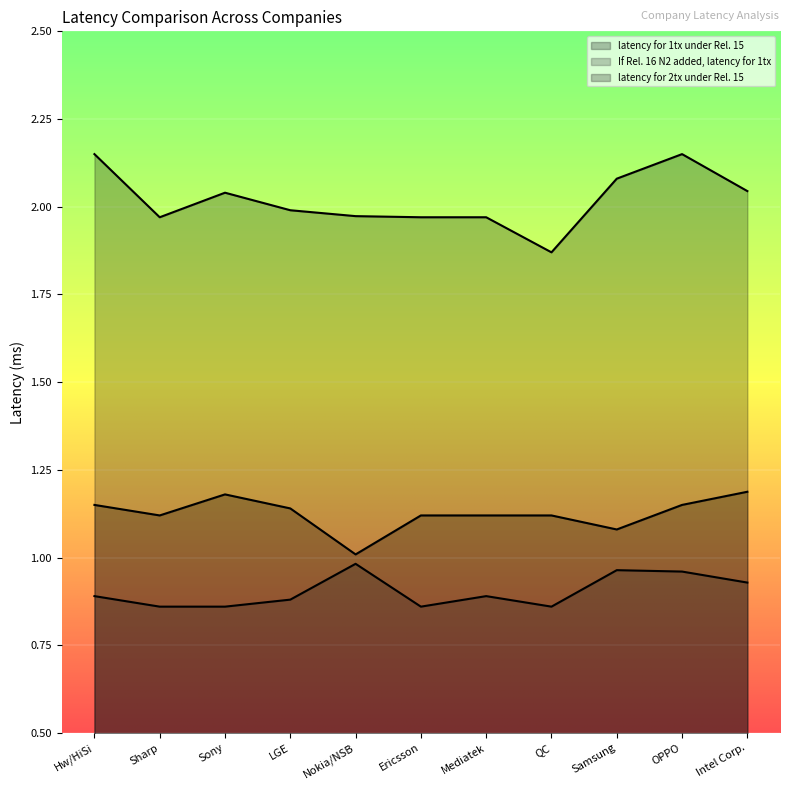

Which series changed the most between Mediatek and QC?

latency for 2tx under Rel. 15